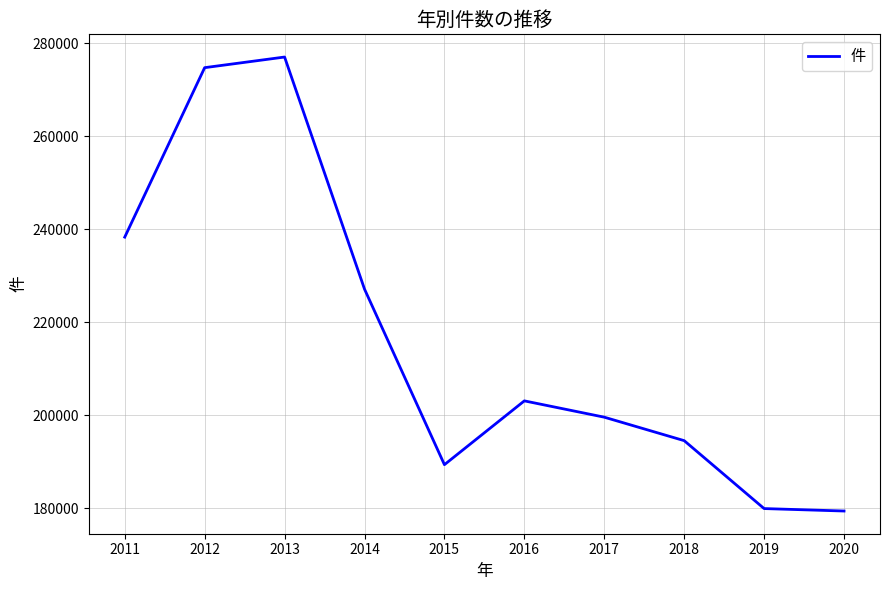

Reading left to right, transcribe all the data shown in this chart.

2011=238323	2012=274791	2013=277079	2014=227142	2015=189358	2016=203087	2017=199577	2018=194525	2019=179910	2020=179383